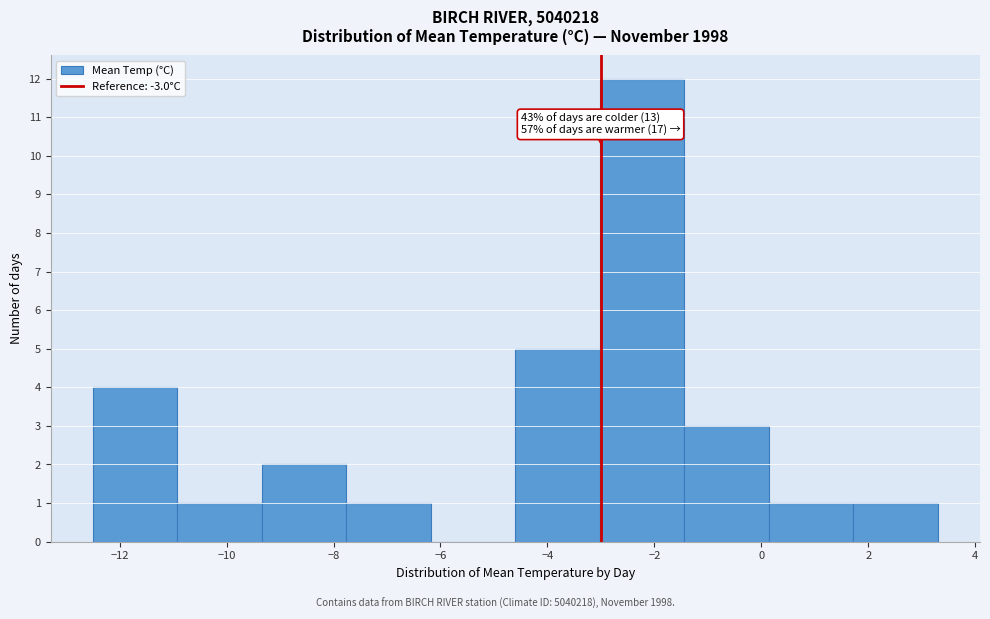

Over which range of the x-axis is the bar tallest?

-3.02 to -1.44